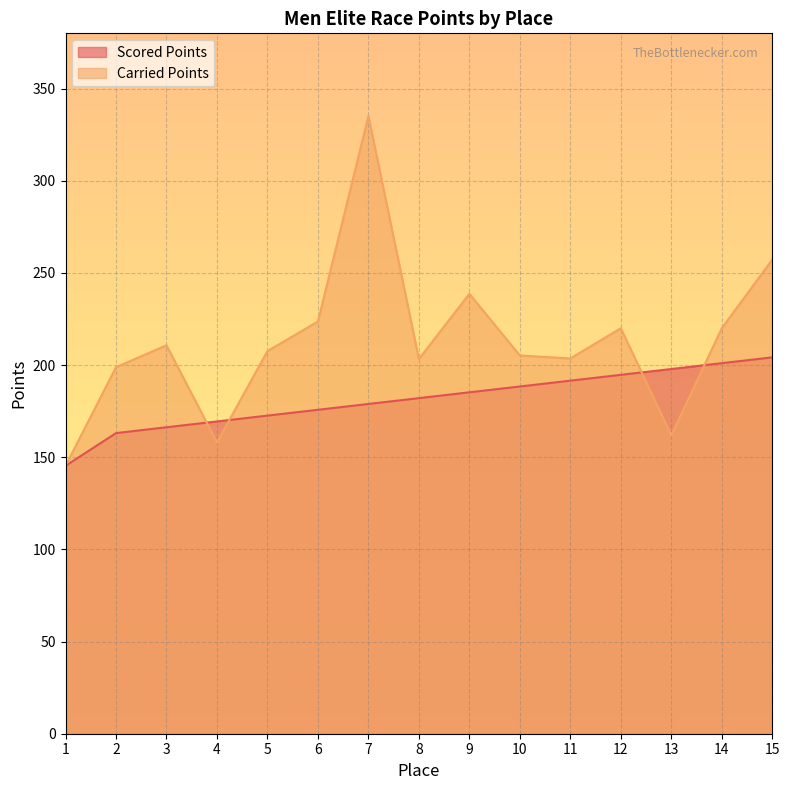

Is it true that Carried Points equals 205.2 at 10?

True